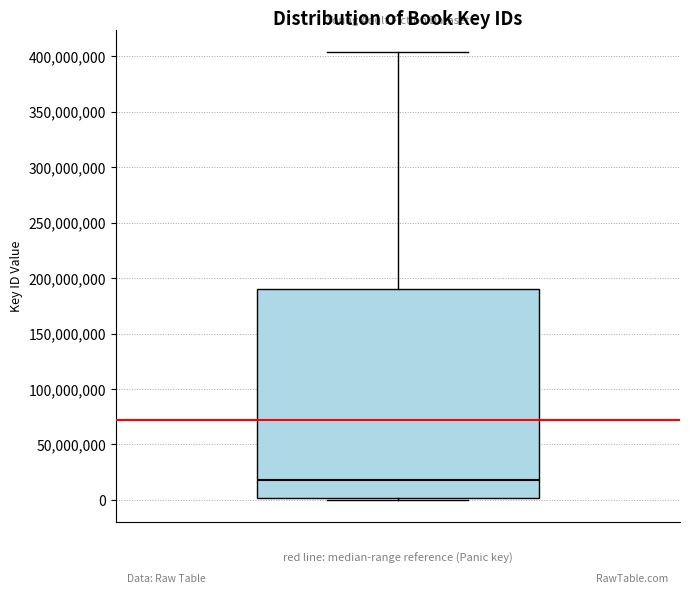

Where is the lower edge of the box on the y-axis? The values are not printed on the chart, so give them approximately, as read against the axis.

0